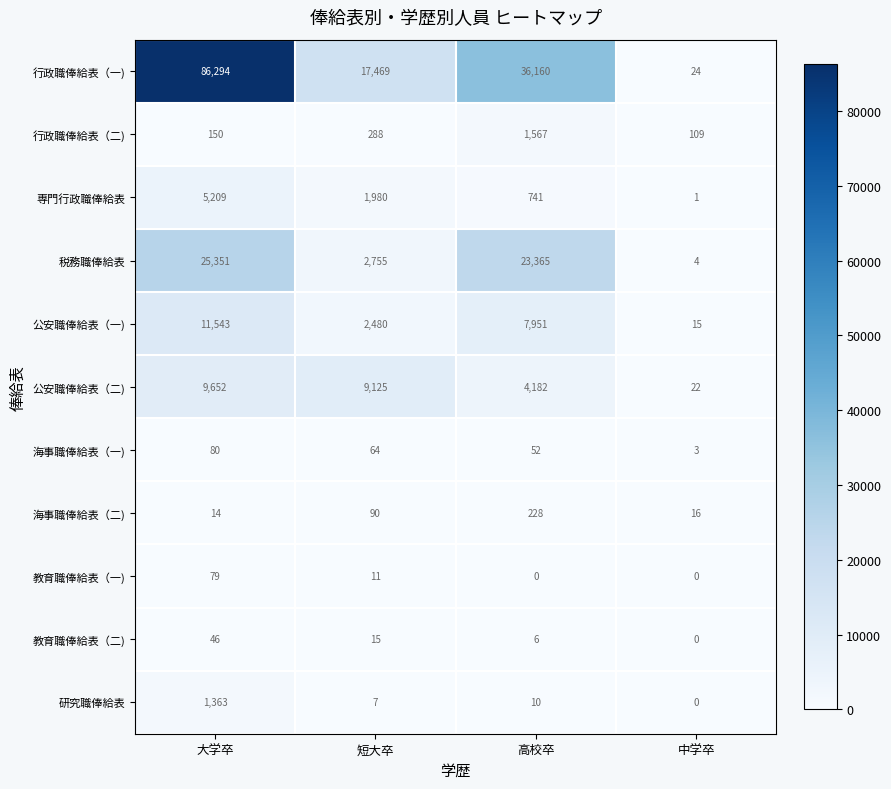

How many distinct data groups are displayed?

11